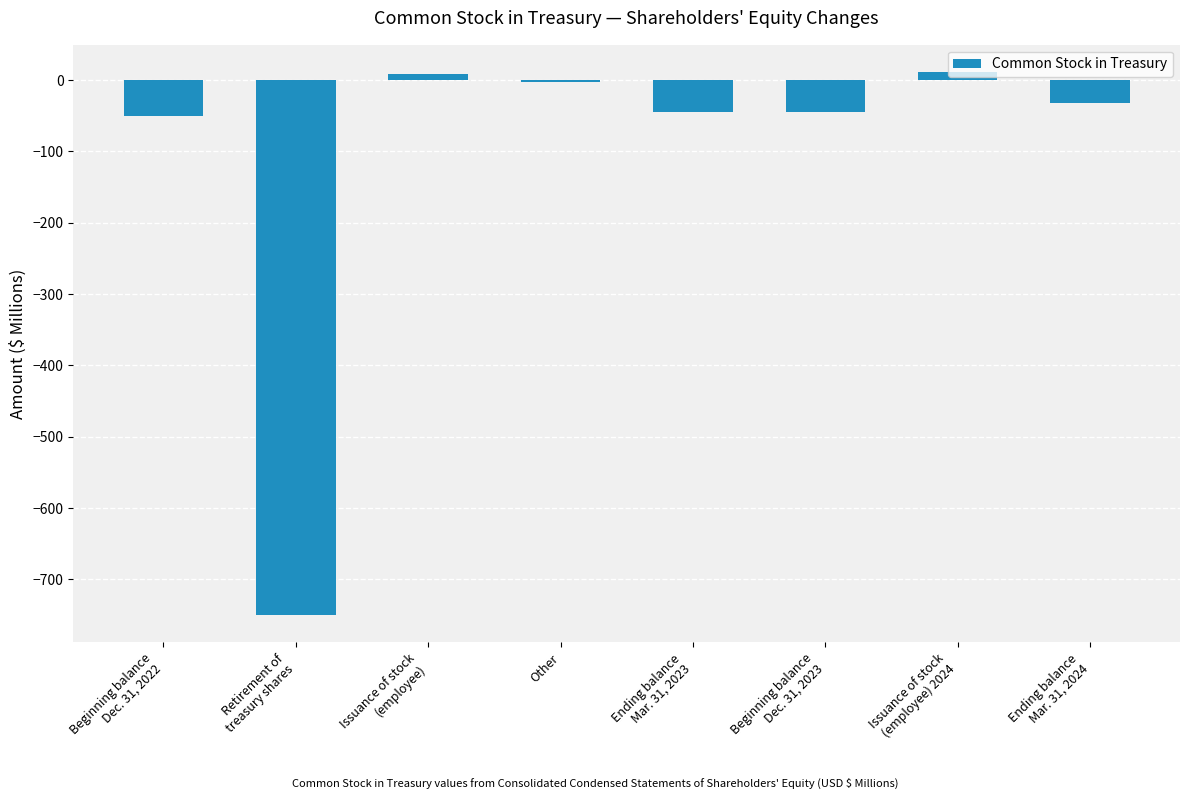

List the labels in order of value, largest first.

Issuance of stock
(employee) 2024, Issuance of stock
(employee), Other, Ending balance
Mar. 31, 2024, Beginning balance
Dec. 31, 2023, Ending balance
Mar. 31, 2023, Beginning balance
Dec. 31, 2022, Retirement of
treasury shares